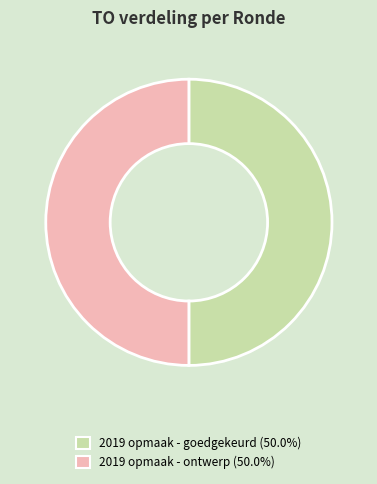

How many segments does this pie chart have?

2